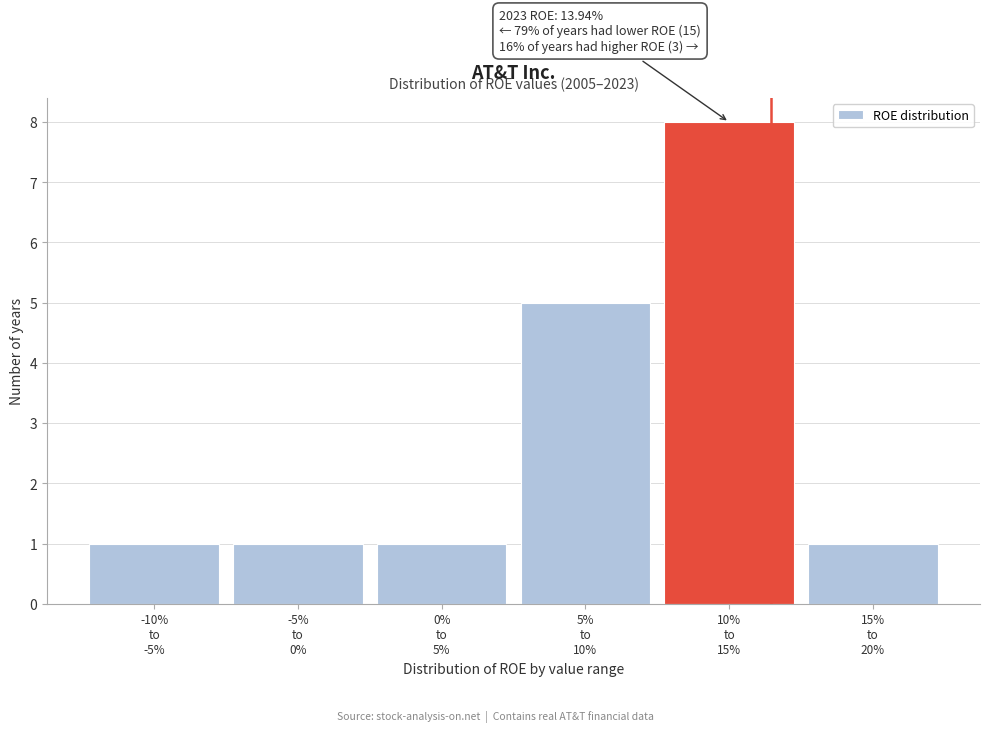

Reading left to right, extract all data points from this chart.

1	1	1	5	8	1